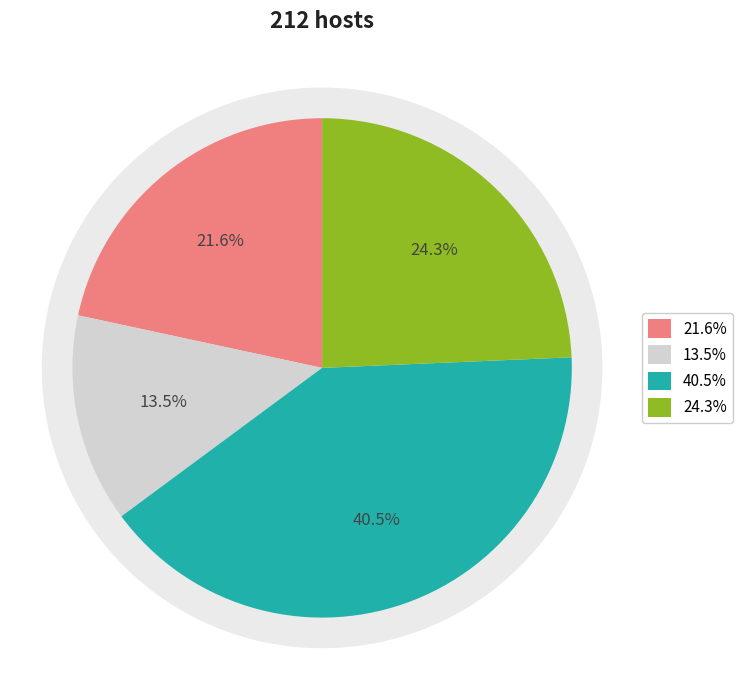

What percentage is the 6 slice, to the nearest percent?

13%